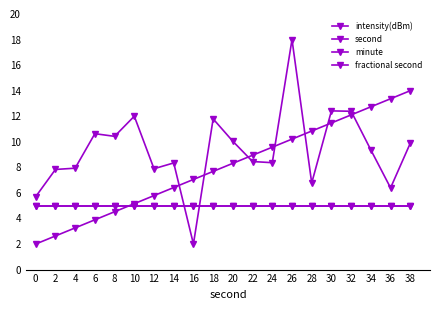

Between 14 and 16, which series saw the biggest shift?

intensity(dBm)